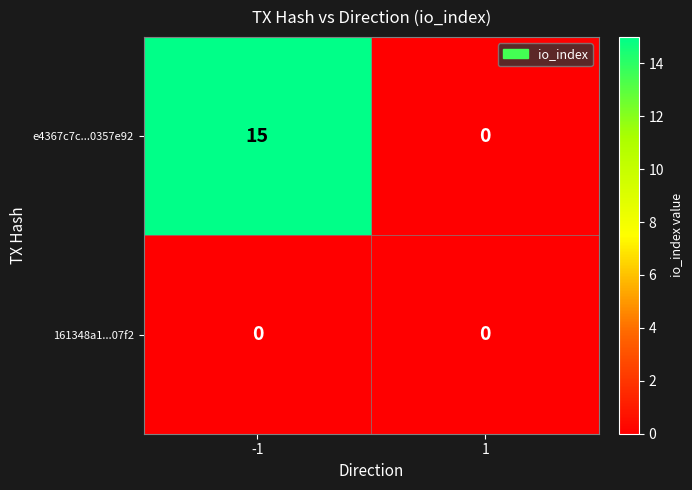

Reading left to right, extract all data points from this chart.

e4367c7c...0357e92: 15	0
161348a1...07f2: 0	0